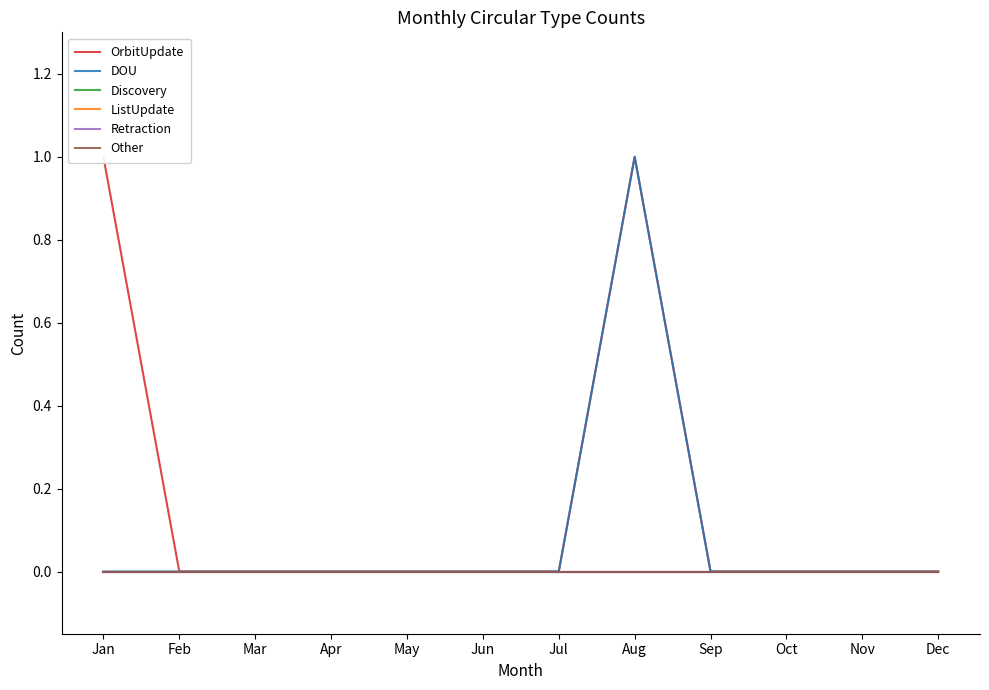

Is it true that DOU equals 1 at Jun?

False